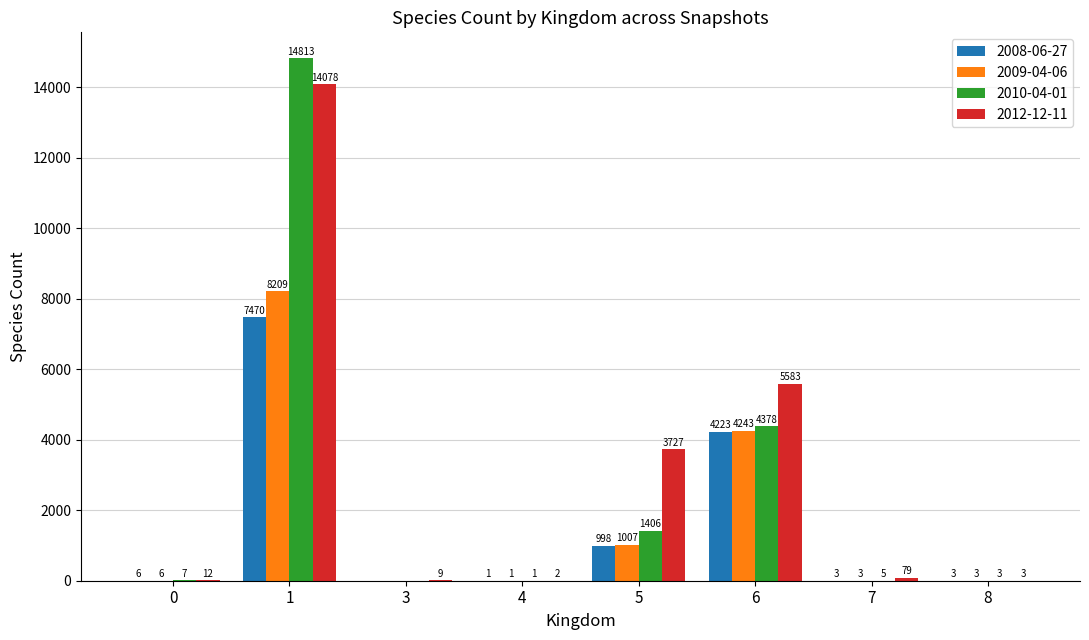

At which label is 2012-12-11 closest to 7040?

6